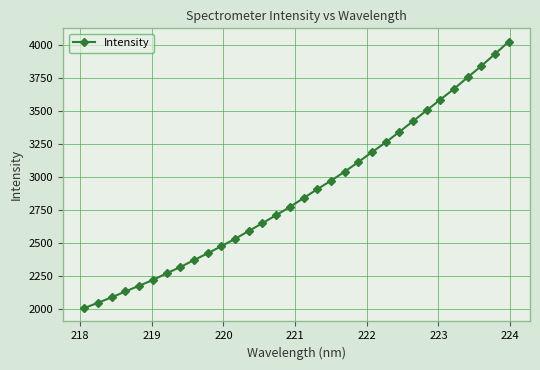

What is the greatest value displayed?

4024.9